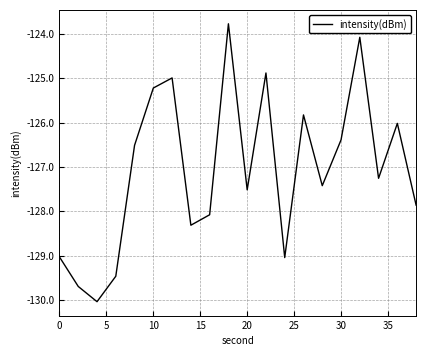

What is the minimum value shown in the chart?

-130.0